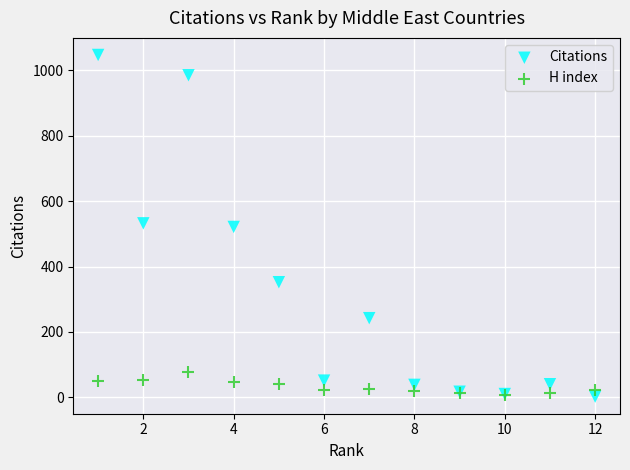

What are all the series names shown in the legend?

Citations, H index